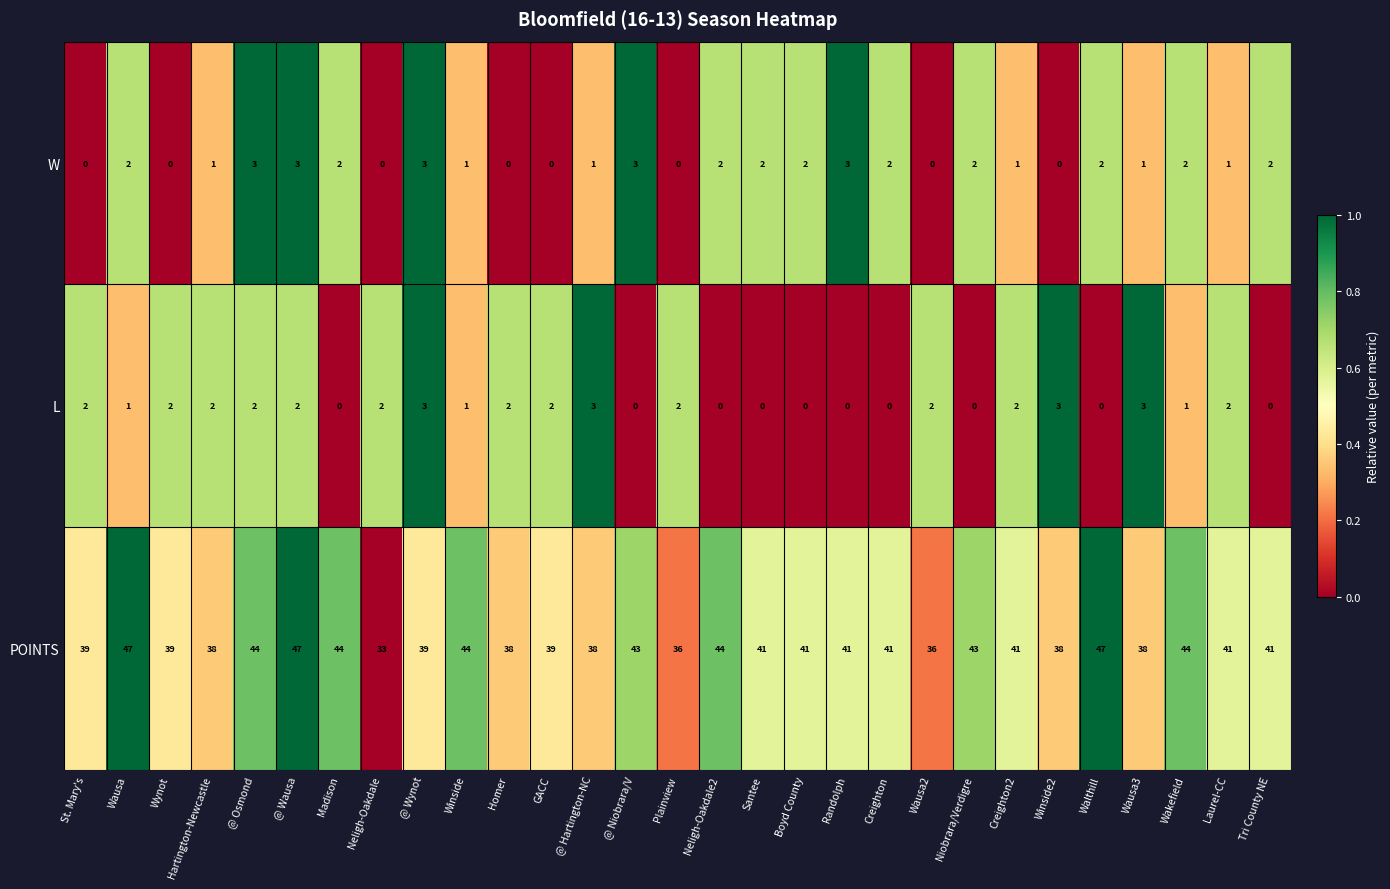

Which series changed the most between @ Wynot and Wausa3?

W